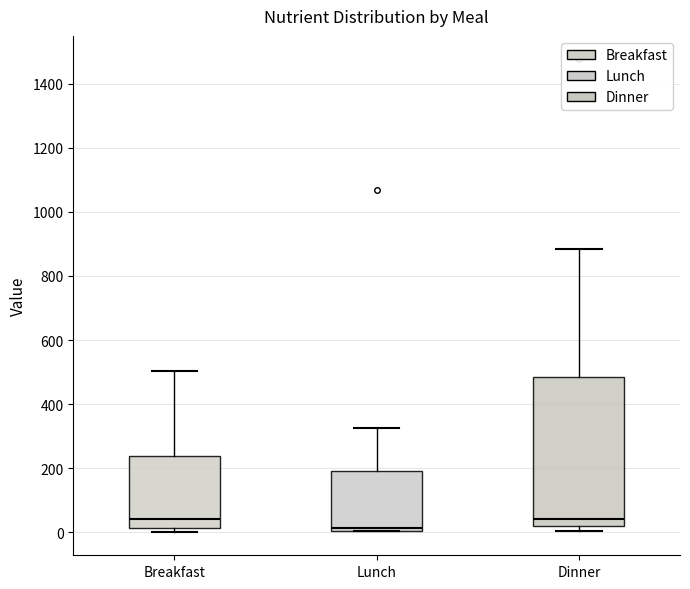

Where is the upper edge of the box for Breakfast on the y-axis? The values are not printed on the chart, so give them approximately, as read against the axis.

240